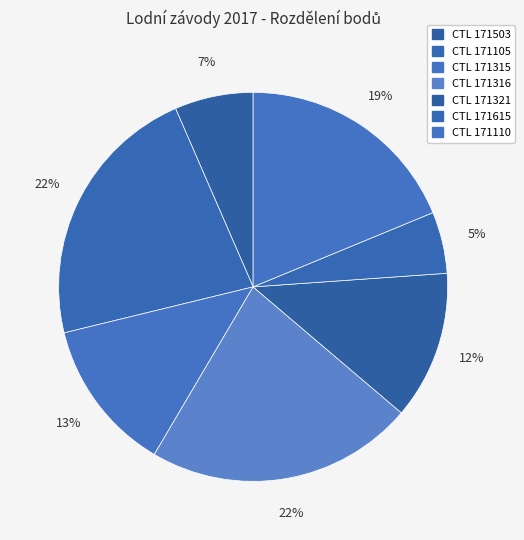

Count the number of slices in the pie.

7